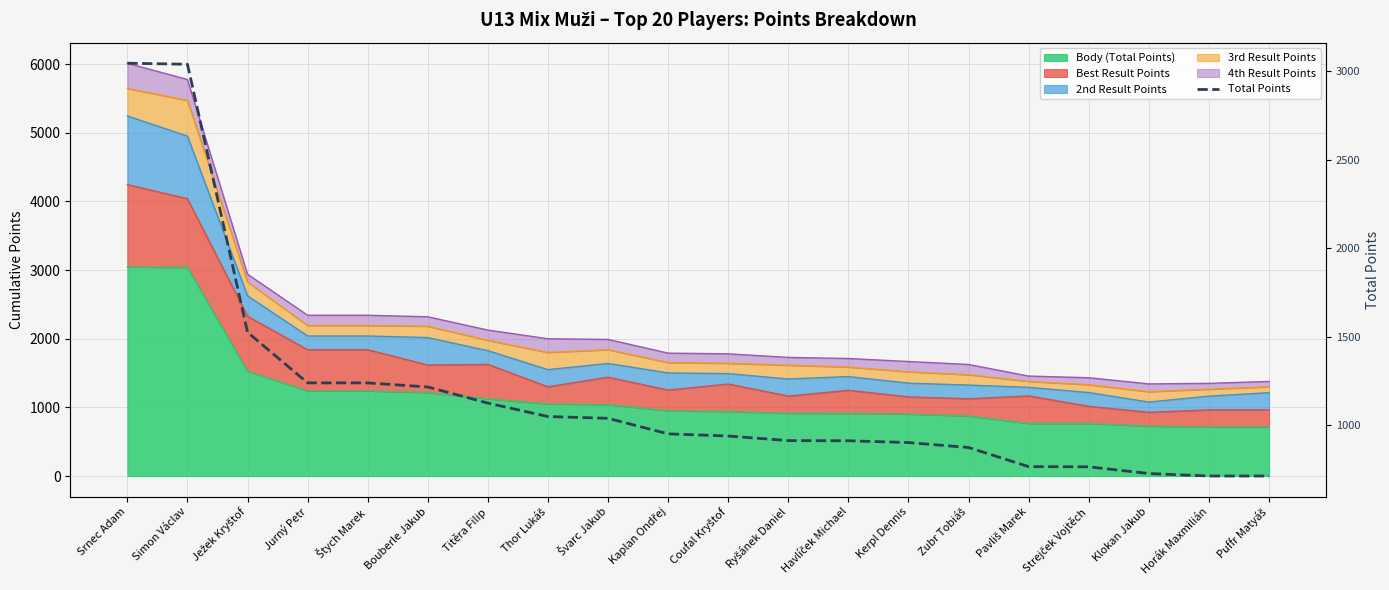

List the labels in order of value, smallest first.

Horák Maxmilián, Puffr Matyáš, Klokan Jakub, Strejček Vojtěch, Pavliš Marek, Zubr Tobiáš, Kerpl Dennis, Havlíček Michael, Ryšánek Daniel, Coufal Kryštof, Kaplan Ondřej, Švarc Jakub, Thor Lukáš, Titěra Filip, Bouberle Jakub, Jurný Petr, Štych Marek, Ježek Kryštof, Simon Václav, Srnec Adam